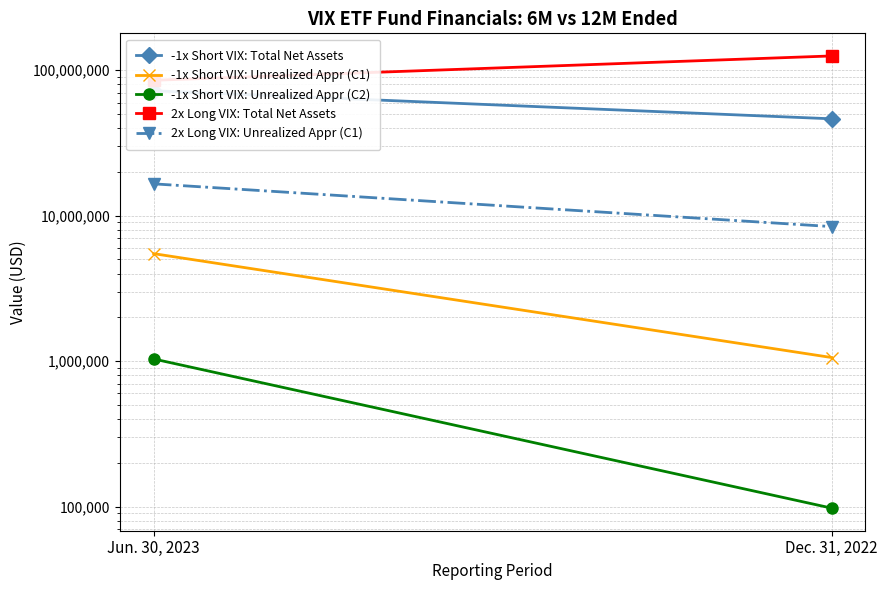

What is the spread (max minus min) of values at Dec. 31, 2022?

125391230